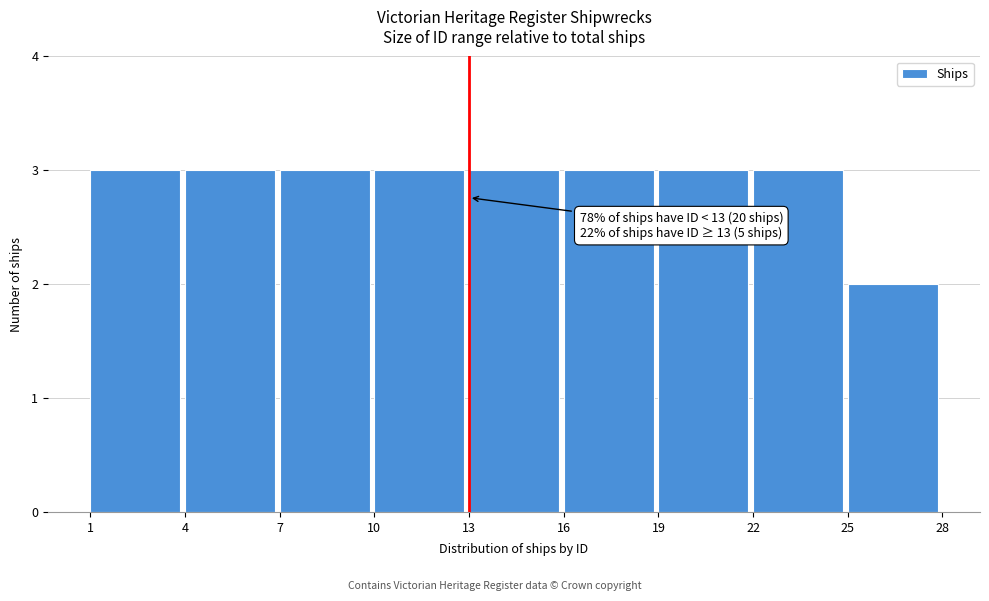

Reading right to left, transcribe all the data shown in this chart.

25=2	22=3	19=3	16=3	13=3	10=3	7=3	4=3	1=3